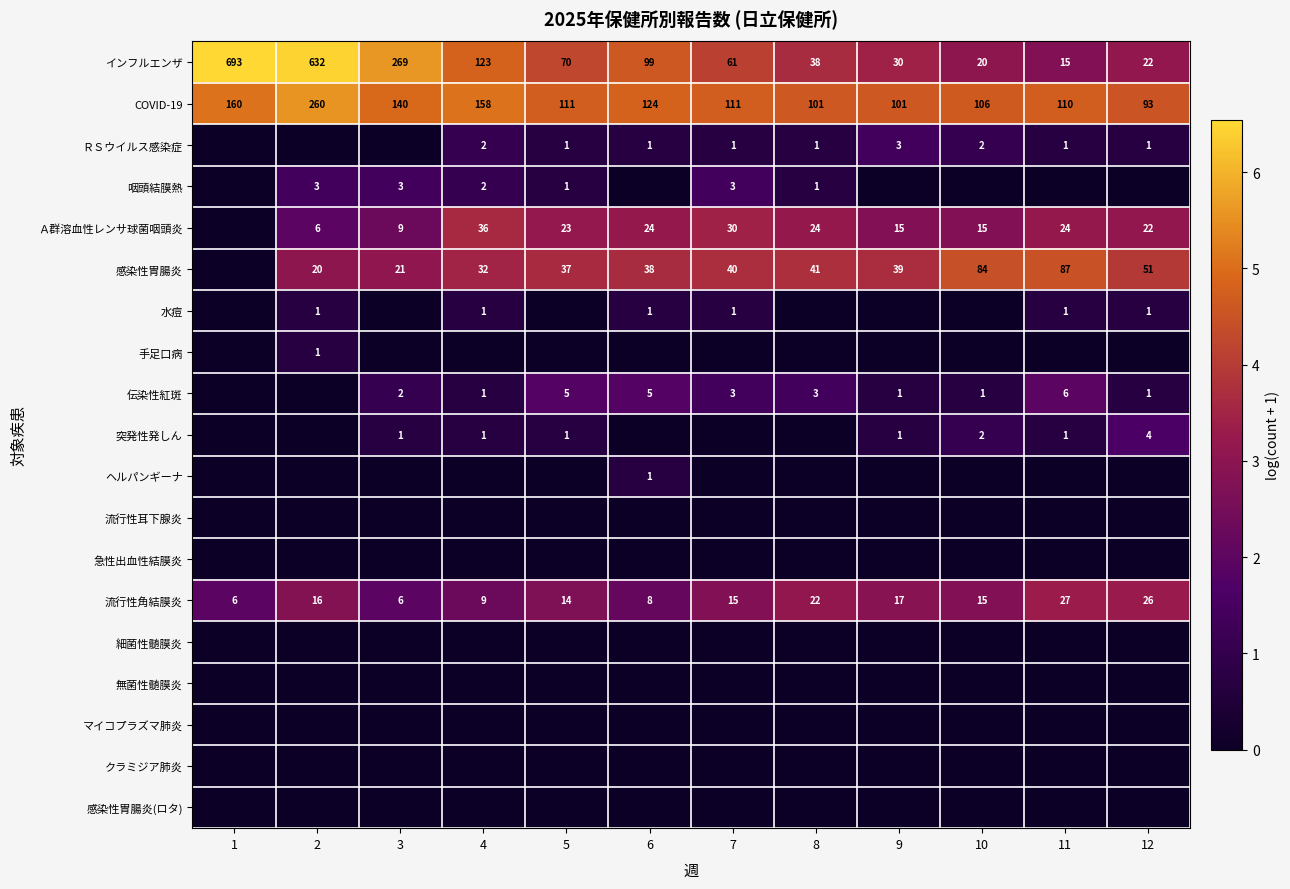

Is it true that インフルエンザ equals 24 at 11?

False